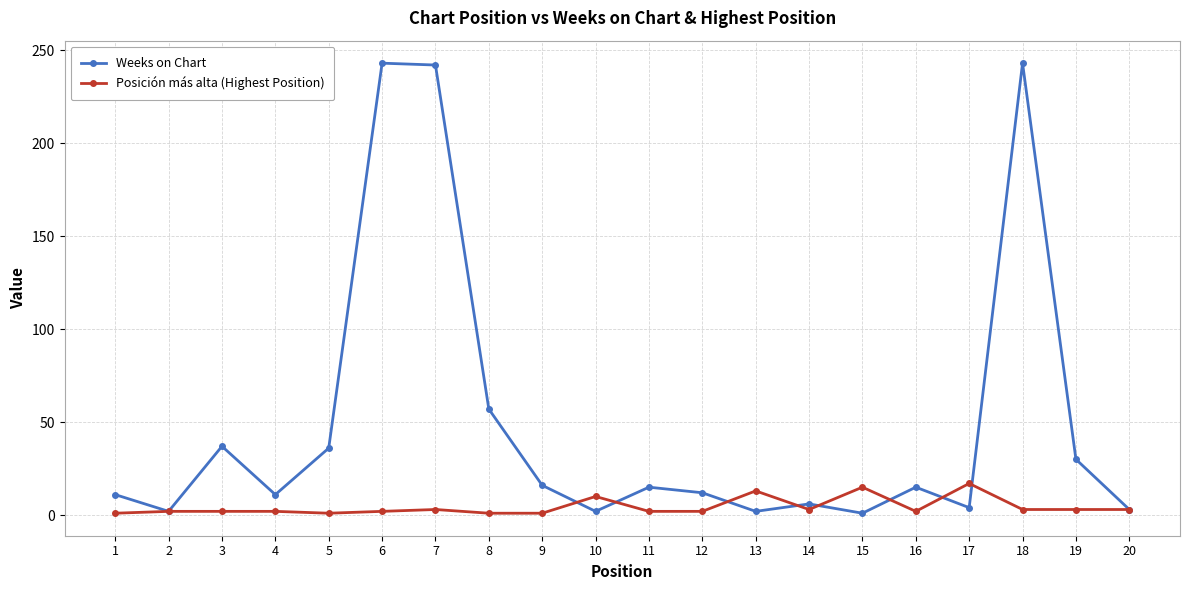

Which series has the widest spread of values?

Weeks on Chart